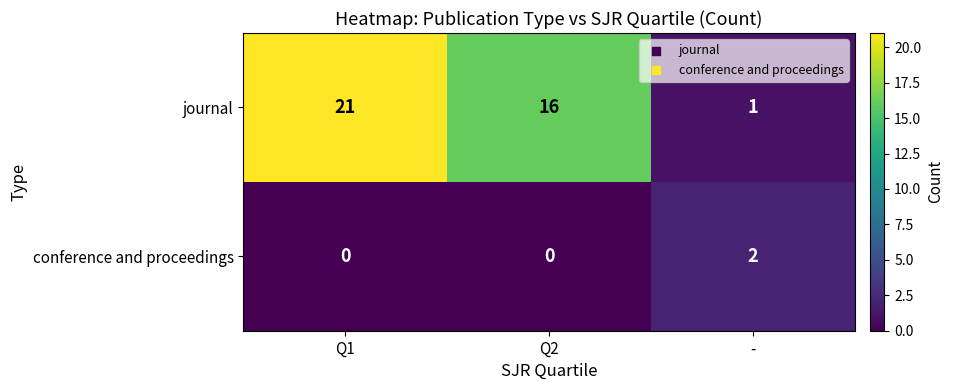

Reading right to left, what are all the values shown in this chart?

journal: -=1	Q2=16	Q1=21
conference and proceedings: -=2	Q2=0	Q1=0